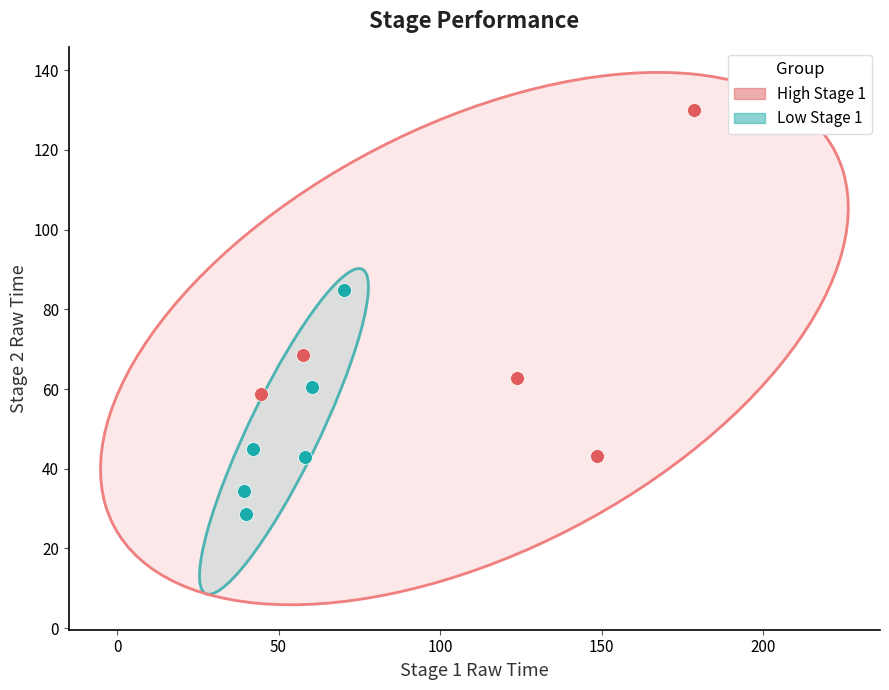

Which series reaches the minimum Y coordinate?

Low Stage 1